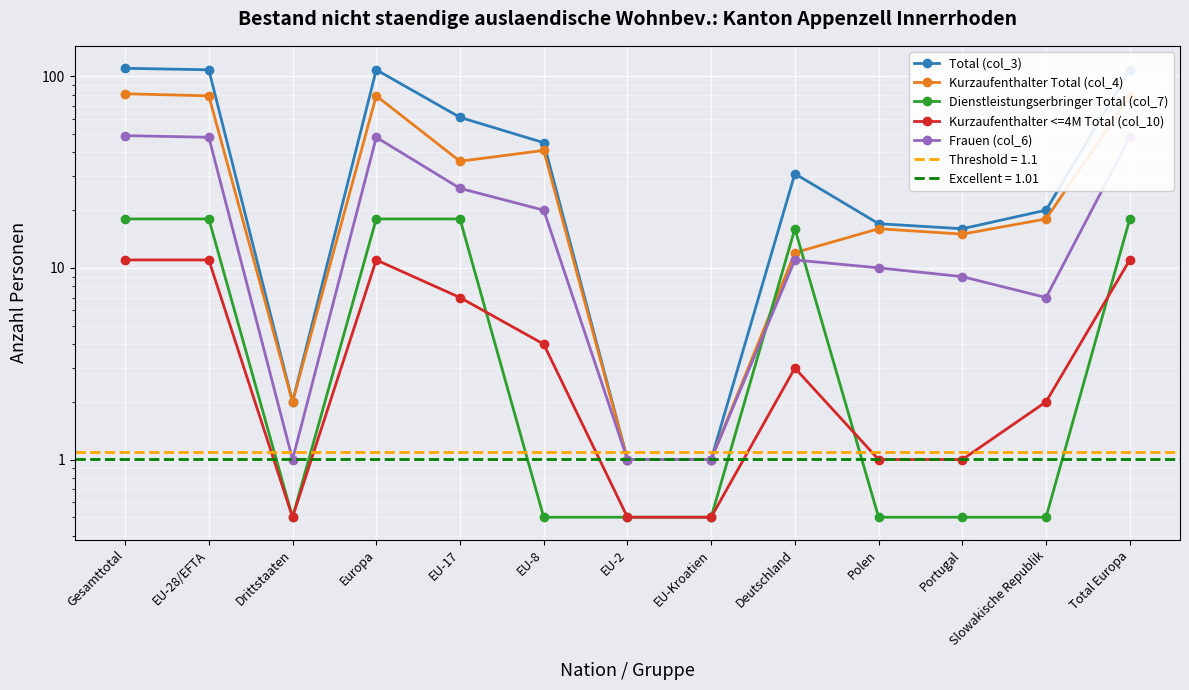

Between Drittstaaten and EU-2, which is larger?

Drittstaaten